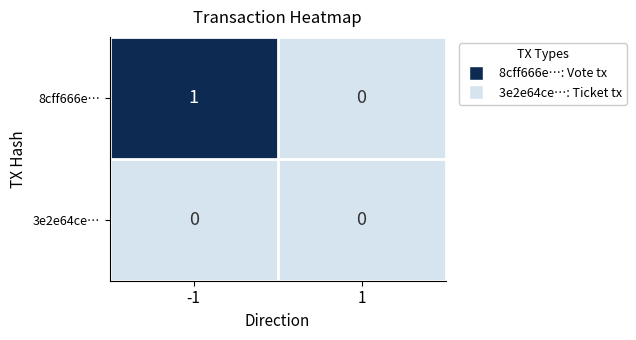

At which category is the sum across all series the highest?

-1